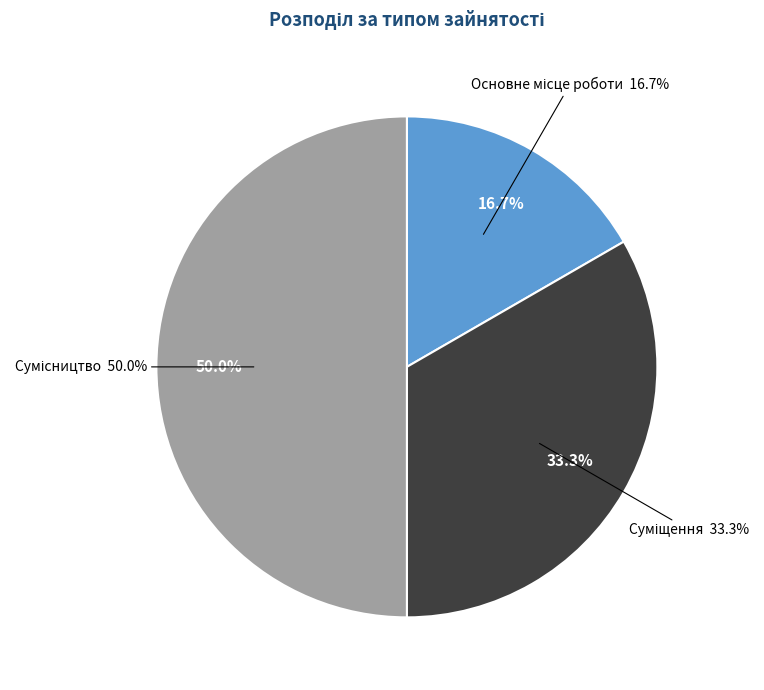

Between Сумісництво and Суміщення, which is larger?

Сумісництво